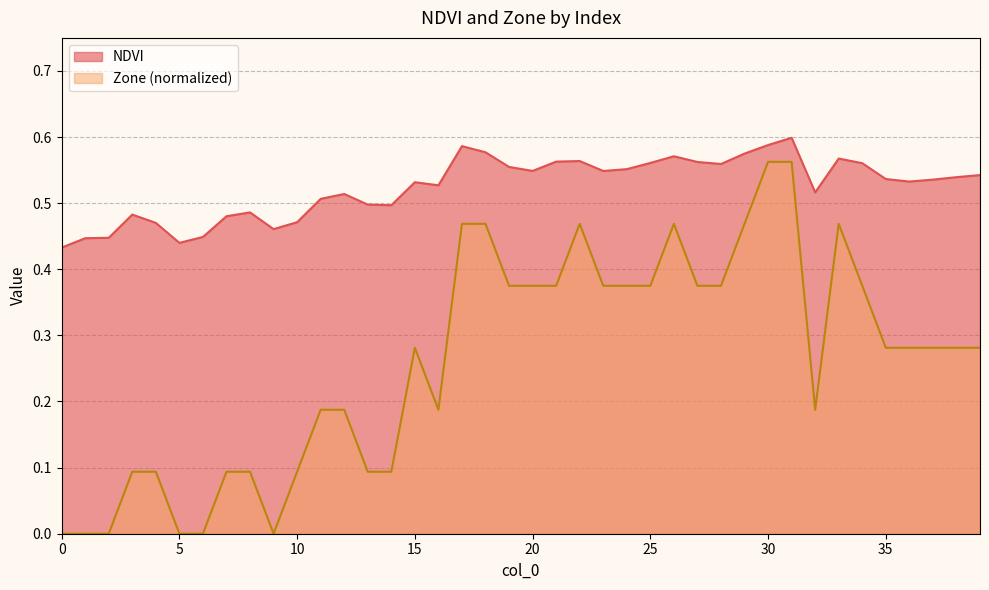

At which category is the sum across all series the highest?

31